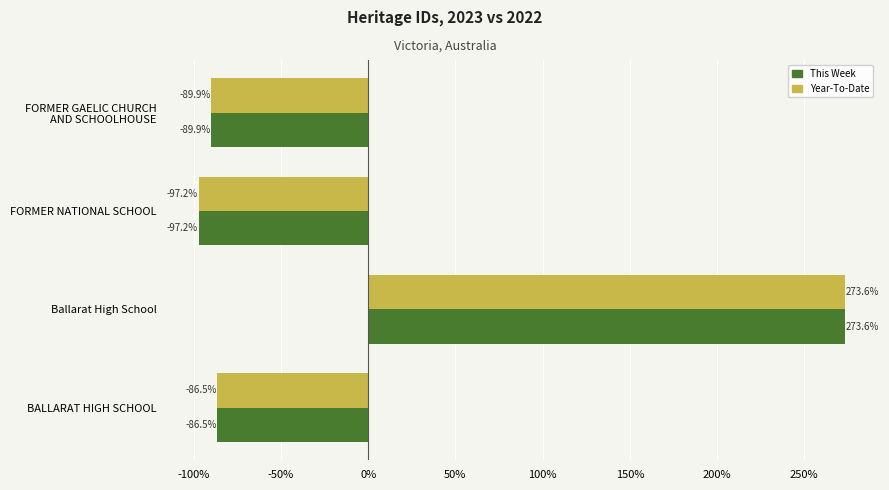

At which label is This Week closest to 88?

BALLARAT HIGH SCHOOL